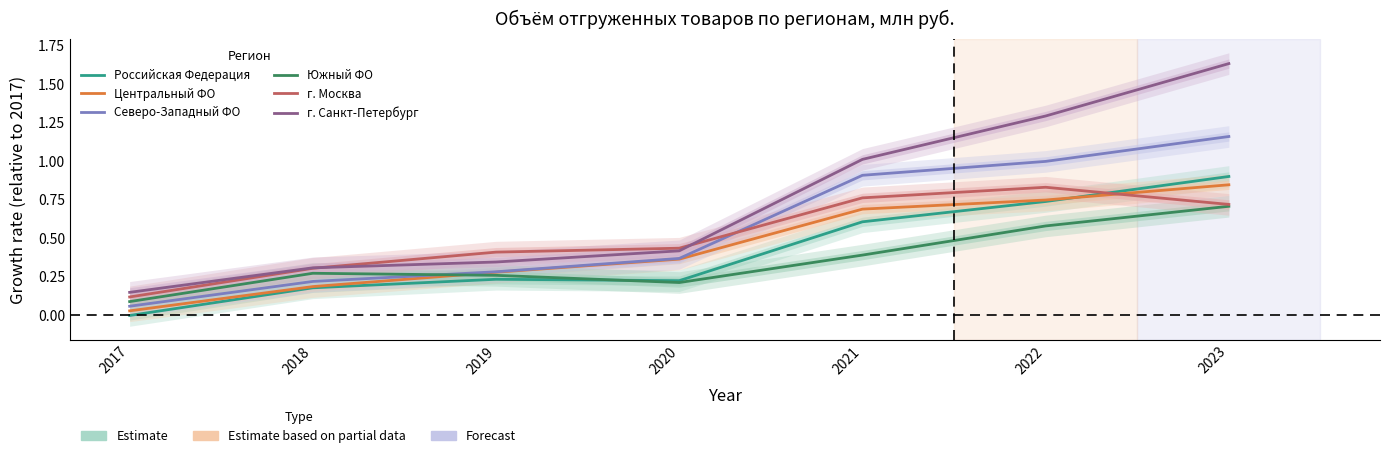

What are all the series names shown in the legend?

Российская Федерация, Центральный ФО, Северо-Западный ФО, Южный ФО, г. Москва, г. Санкт-Петербург